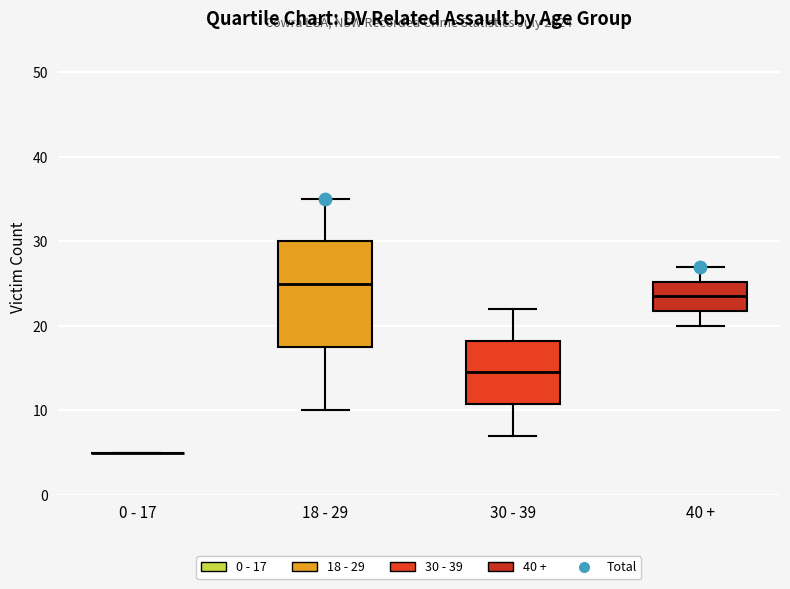

Reading left to right, transcribe this box plot: for each box, give where its median line is, the range the box spans, and where its two whiskers end, as read against the y-axis. The values are not printed on the chart, so give them approximately, as read against the axis.

0 - 17: box collapsed to a line at 5, whiskers 5 to 5
18 - 29: median 25, box 18 to 30, whiskers 10 to 35
30 - 39: median 15, box 11 to 18, whiskers 7 to 22
40 +: median 24, box 22 to 25, whiskers 20 to 27